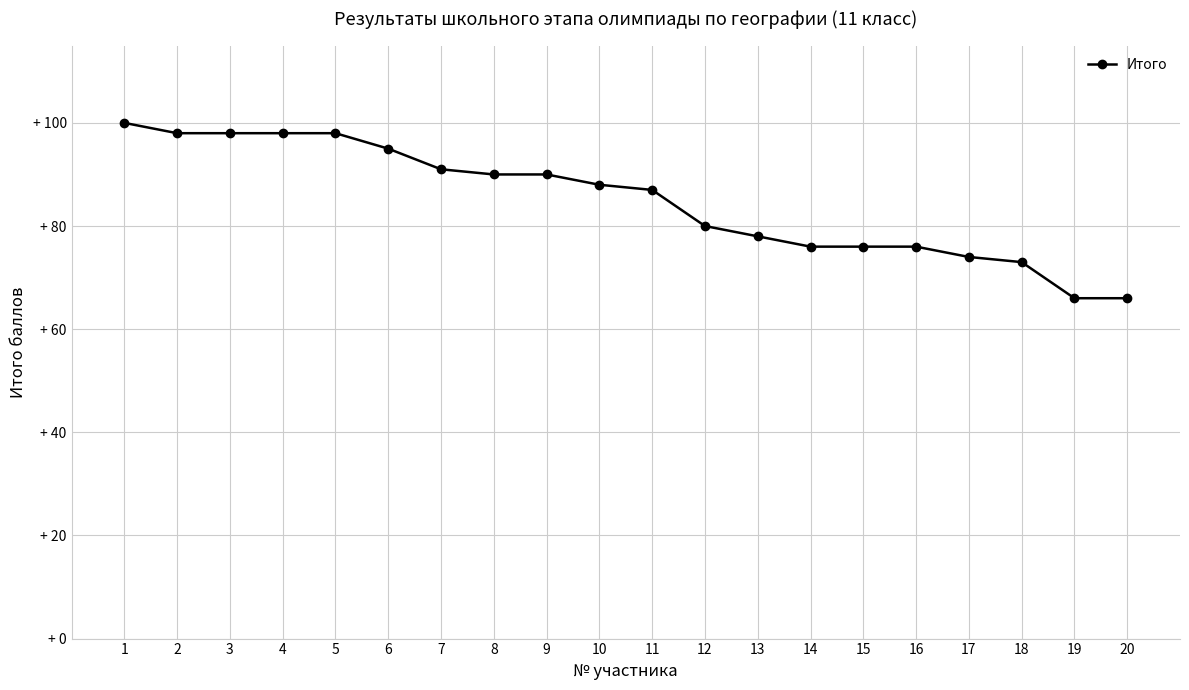

True or false: there are more than 2 points higher than both neighbors.

False